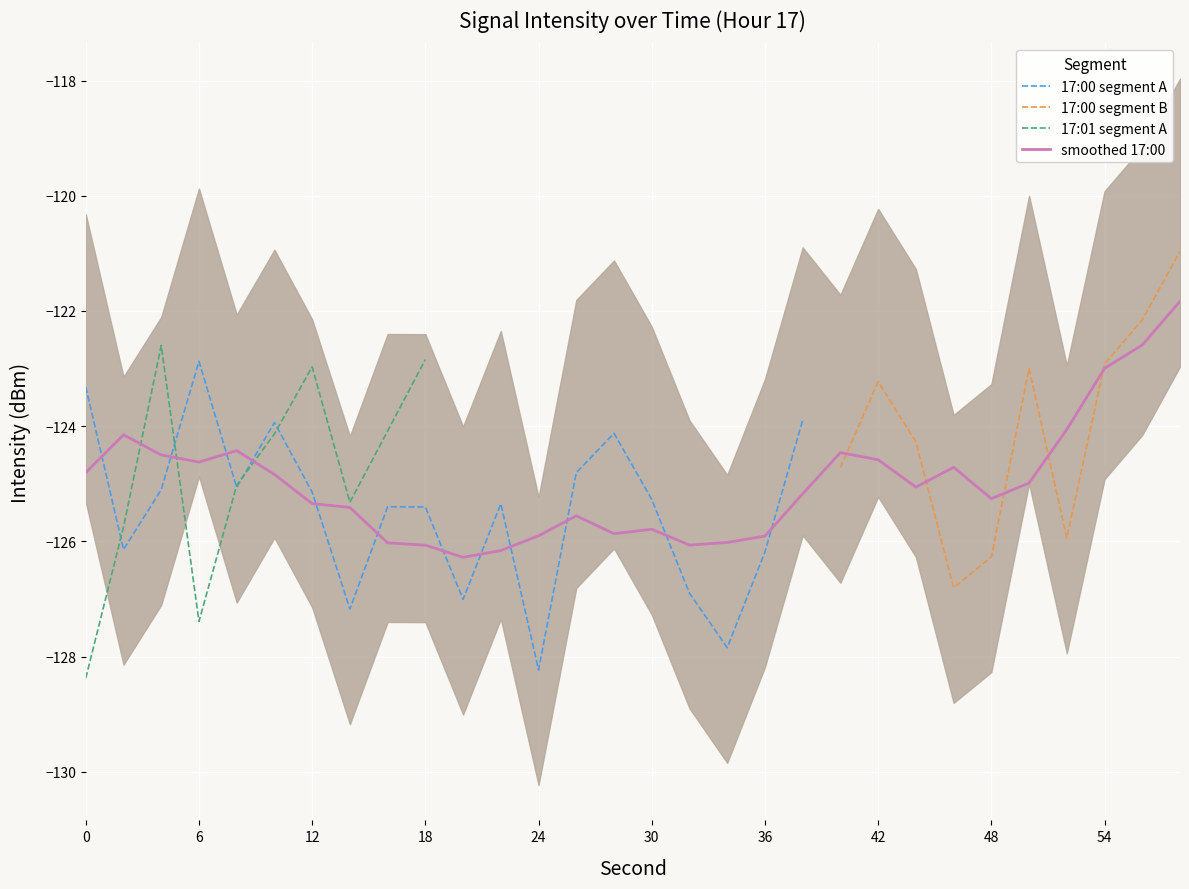

What is the minimum value for 17:00 segment A?

-128.2